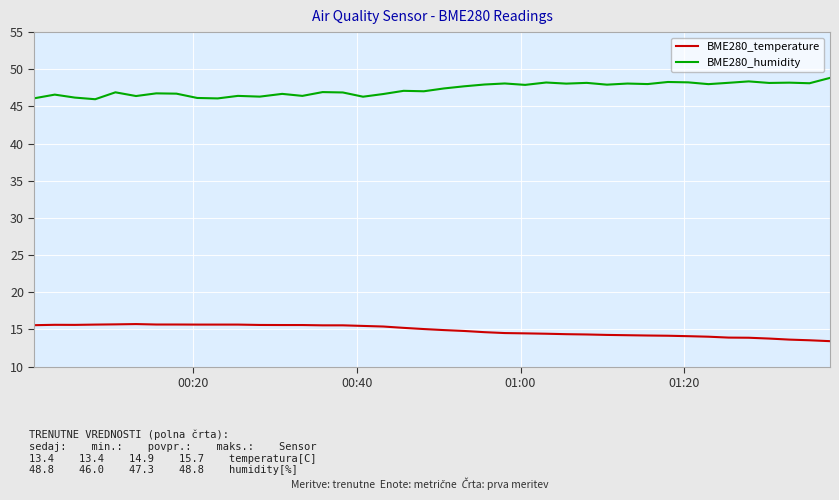

List the series in order of their peak value, highest first.

BME280_humidity, BME280_temperature